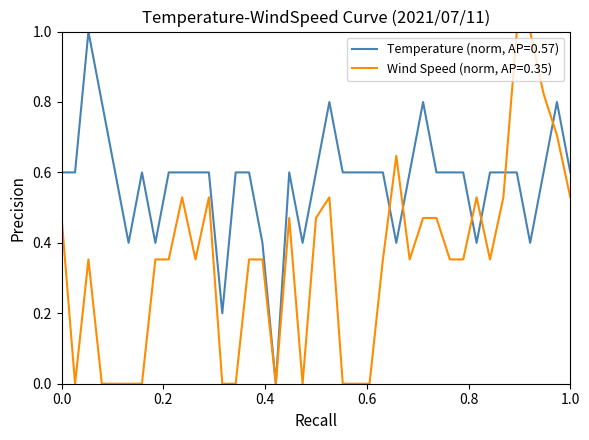

What are all the series names shown in the legend?

Temperature (norm, AP=0.57), Wind Speed (norm, AP=0.35)